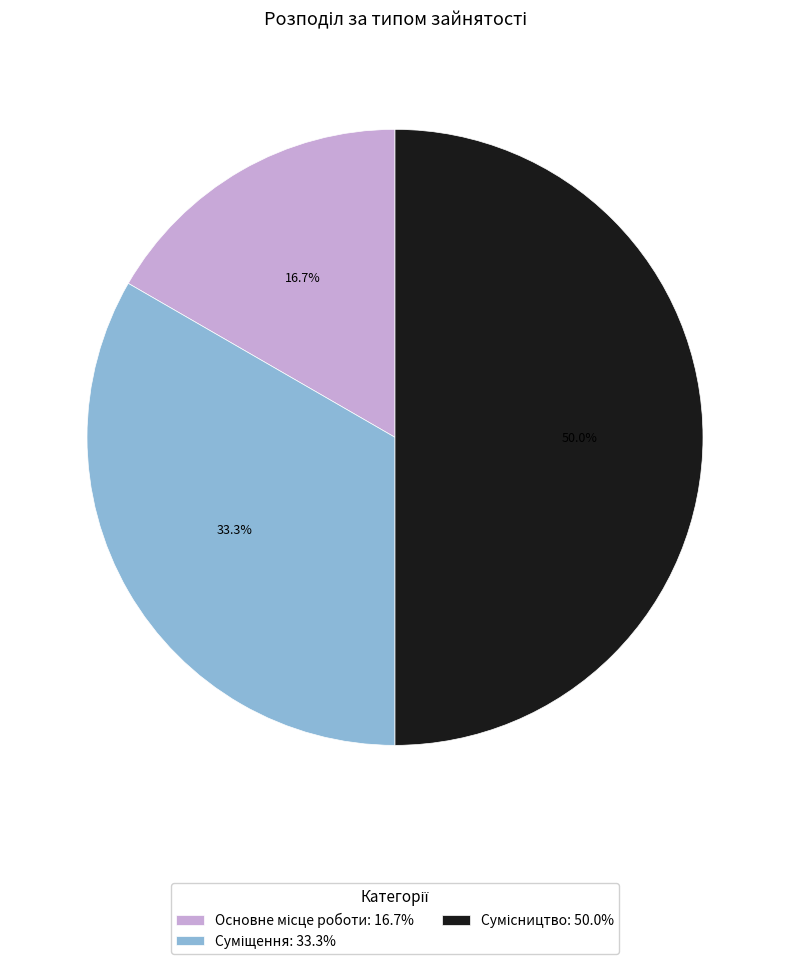

How many segments does this pie chart have?

3